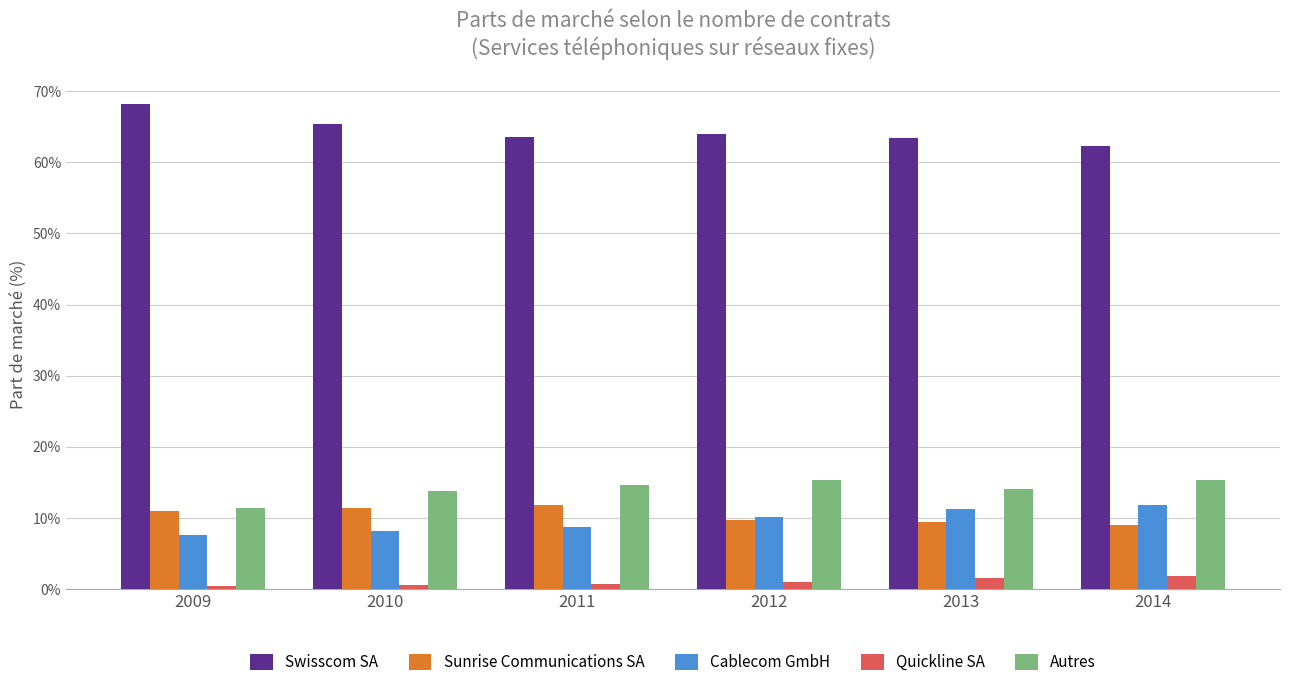

At which category is the sum across all series the highest?

2014